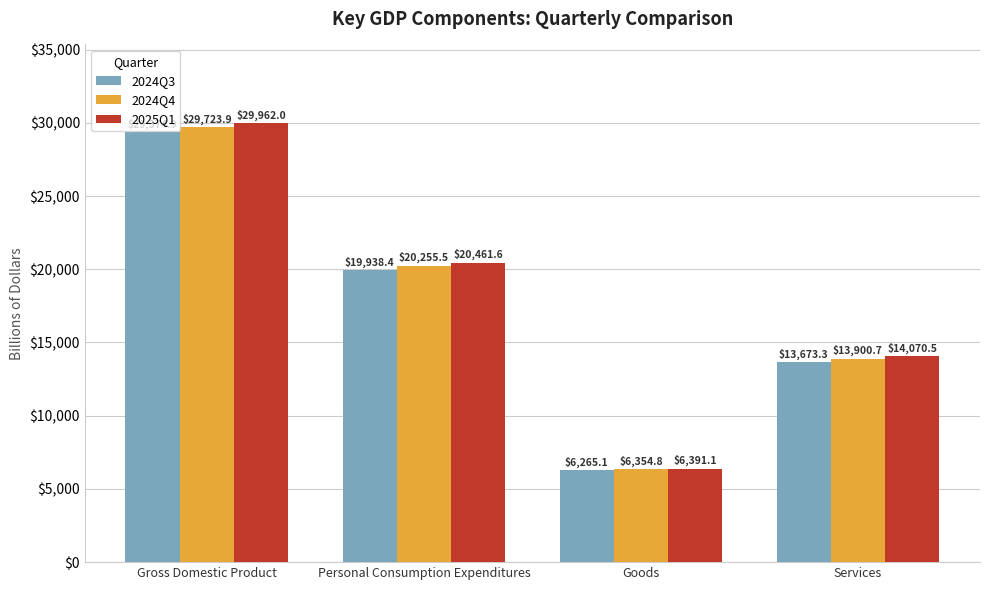

Does the chart contain any negative values?

No